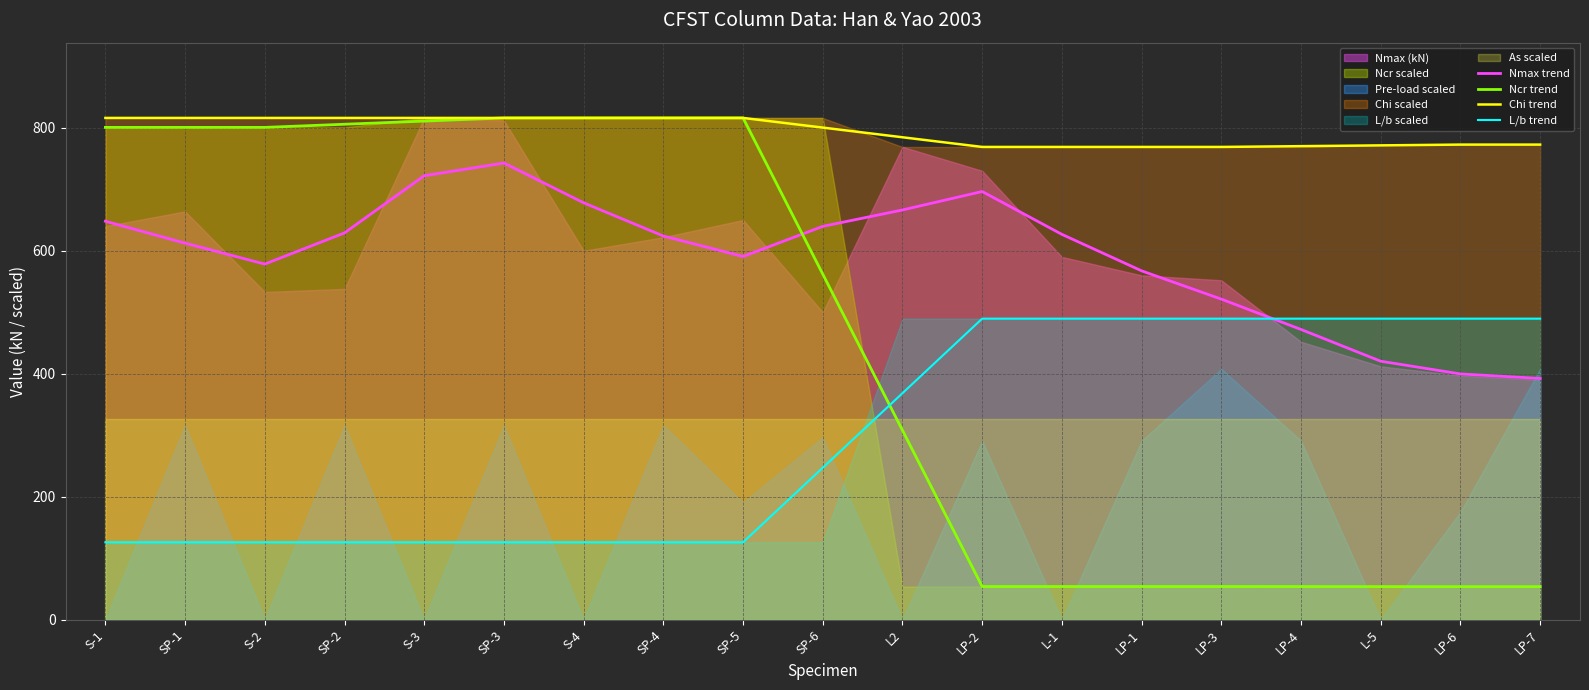

What is the label of the 16th point from the left?

LP-4